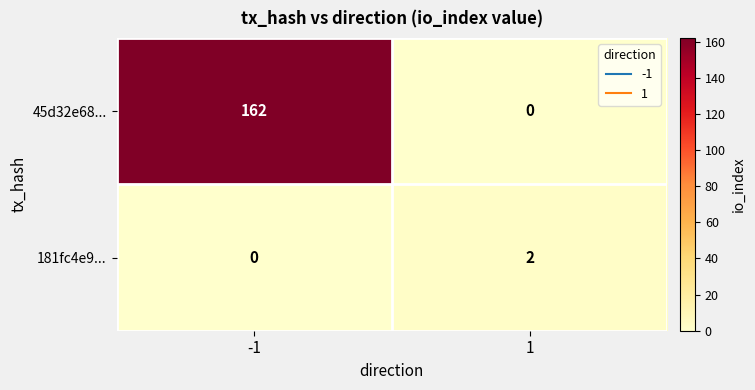

At how many categories does at least one series exceed 32?

1